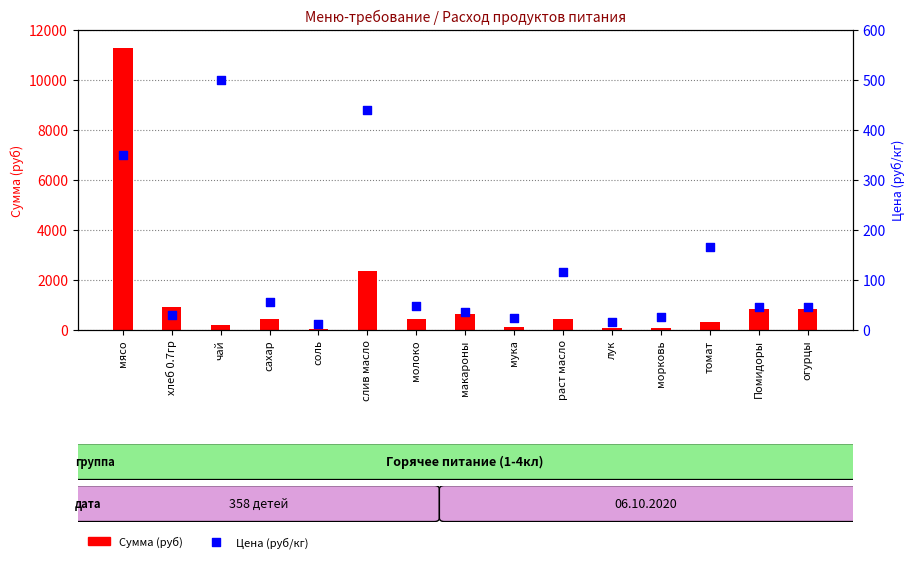

What is the total value across all series at чай?

679.0